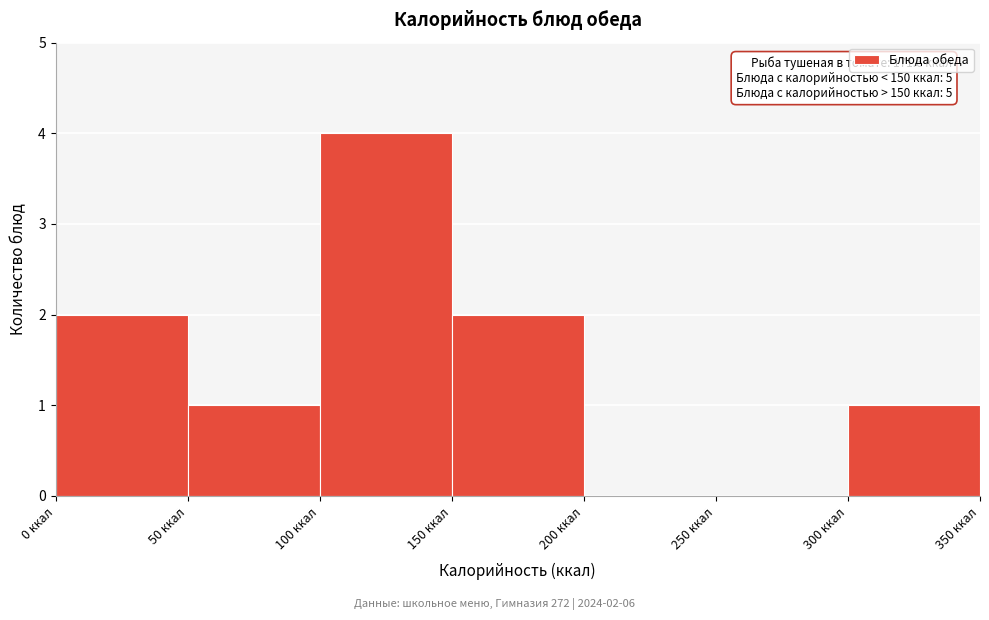

Over which range of the x-axis is the bar tallest?

100 to 150